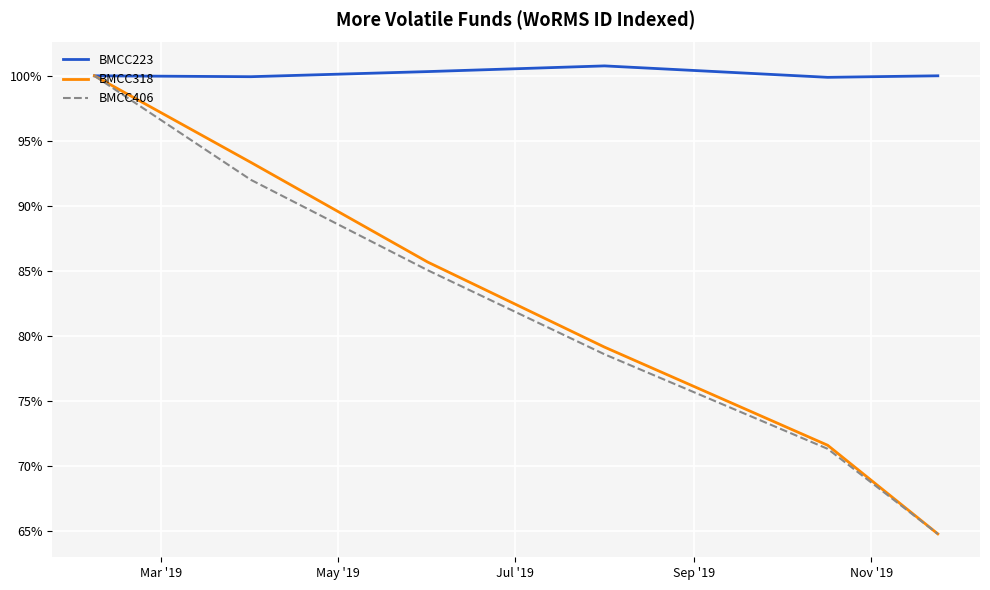

Which series has the largest total across all categories?

BMCC223